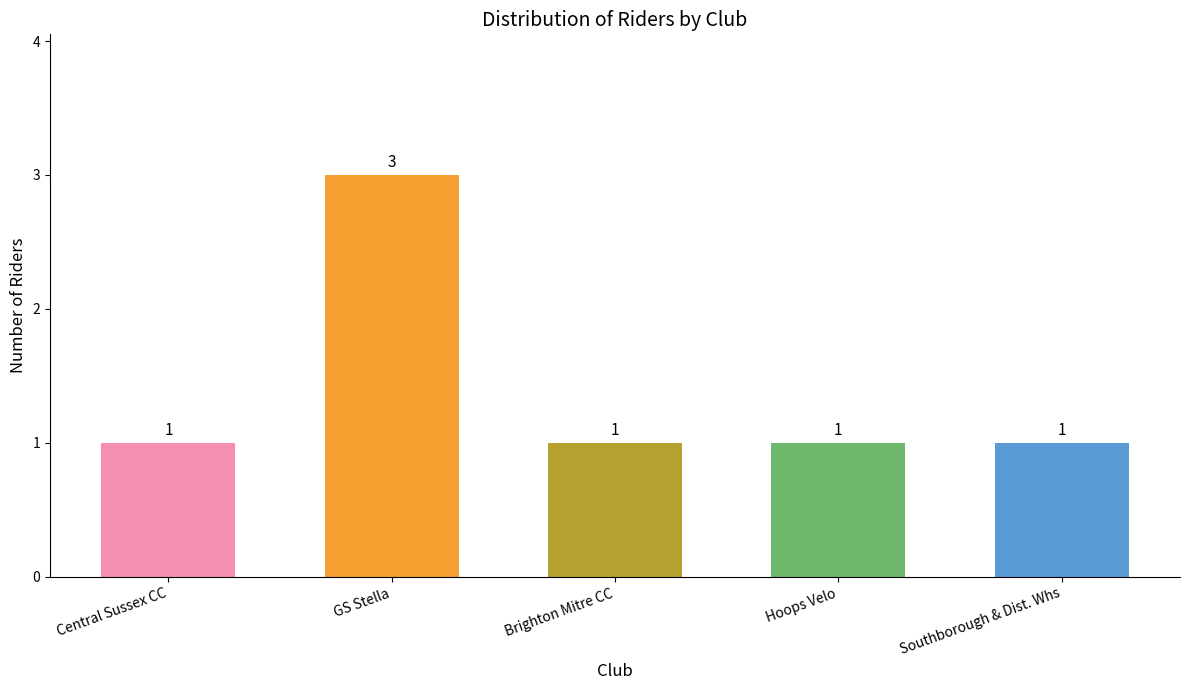

The chart shows a value of 2 at Brighton Mitre CC. True or false?

False